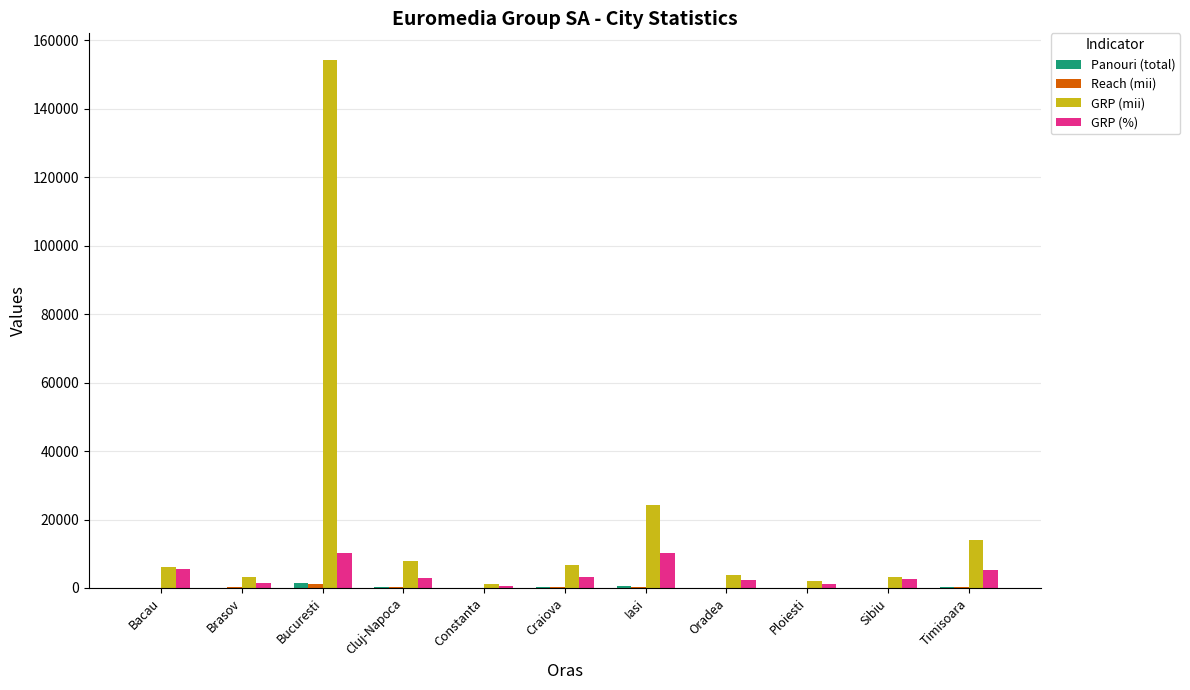

True or false: GRP (mii) has a value of 24379 at Iasi.

True